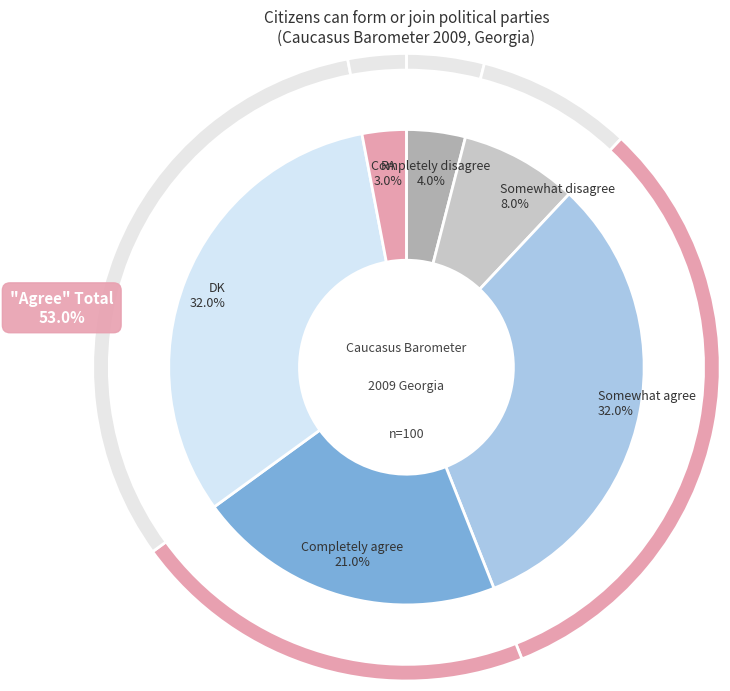

Count the number of slices in the pie.

6